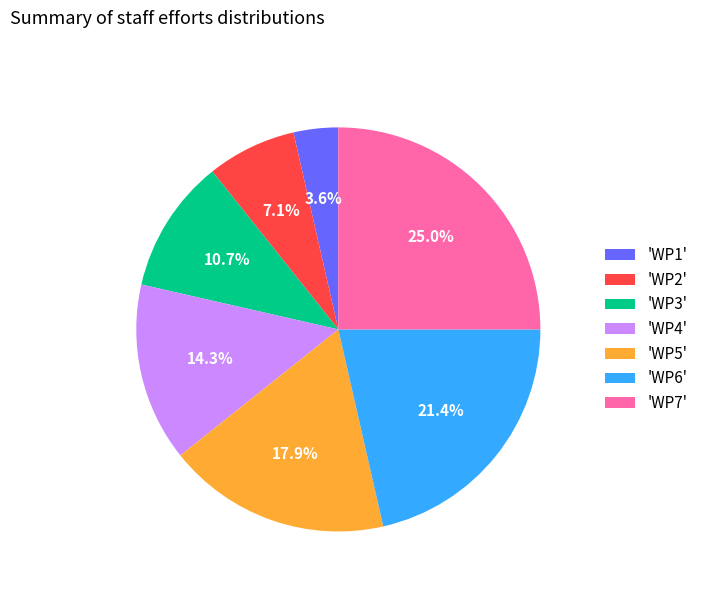

To the nearest percent, what is the average slice percentage?

14%